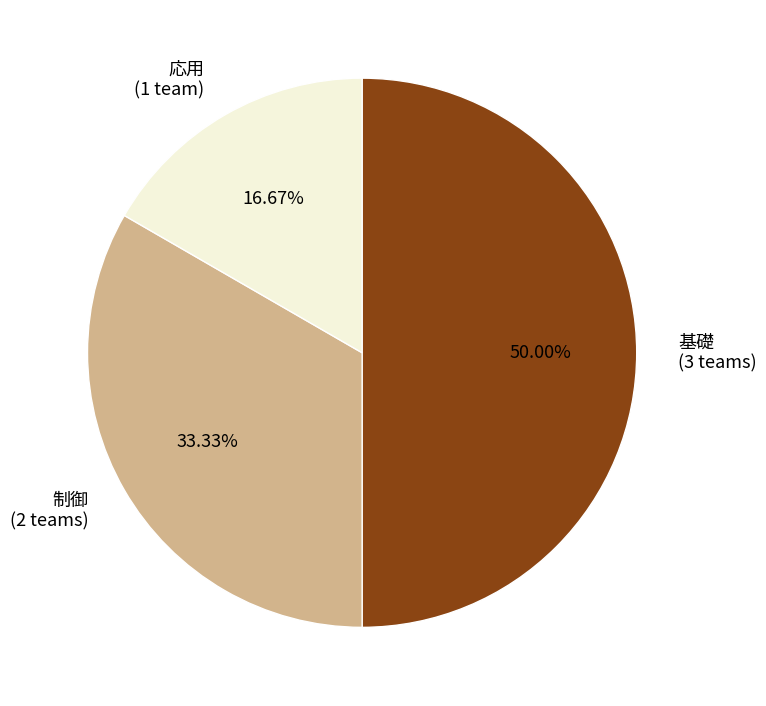

Combined, do 基礎 (3 teams) and 制御 (2 teams) account for over 50%?

Yes